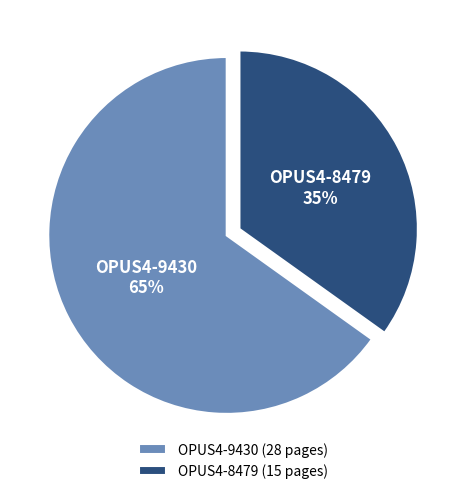

To the nearest percent, what is the combined percentage of OPUS4-8479 and OPUS4-9430?

100%